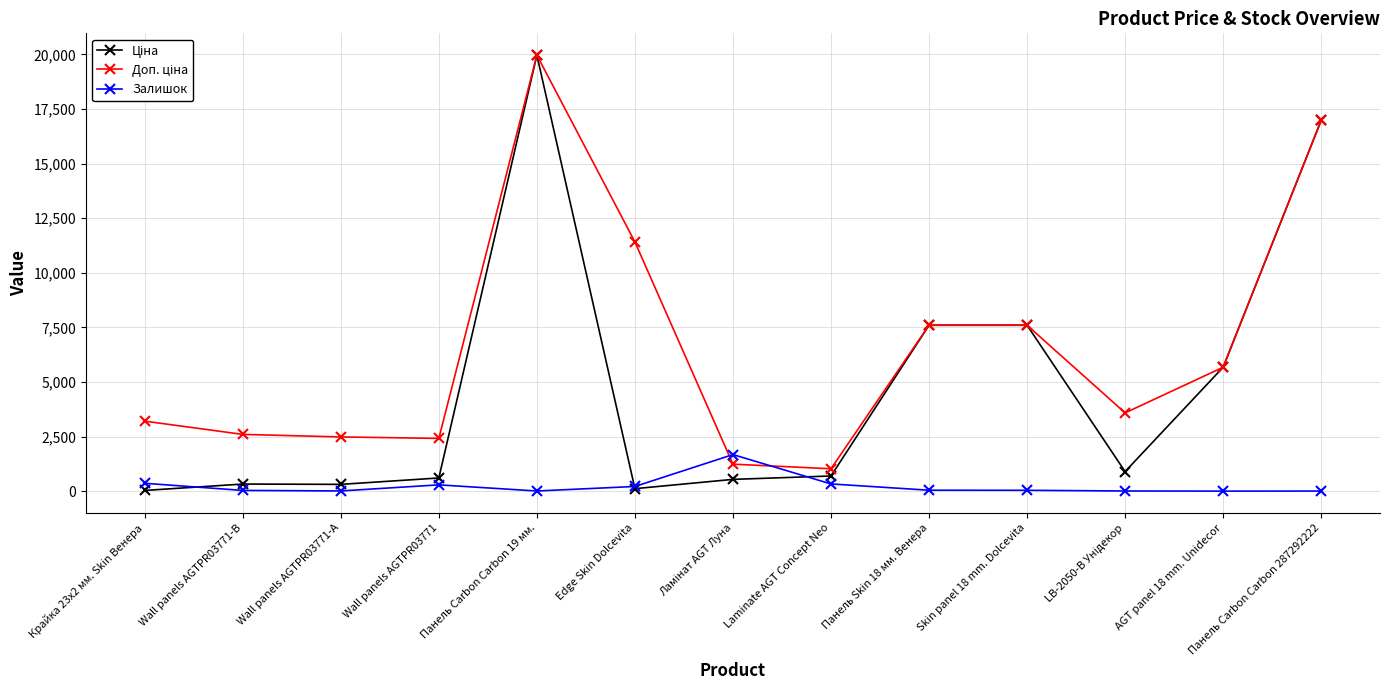

What is the label of the 10th point from the left?

Skin panel 18 mm. Dolcevita